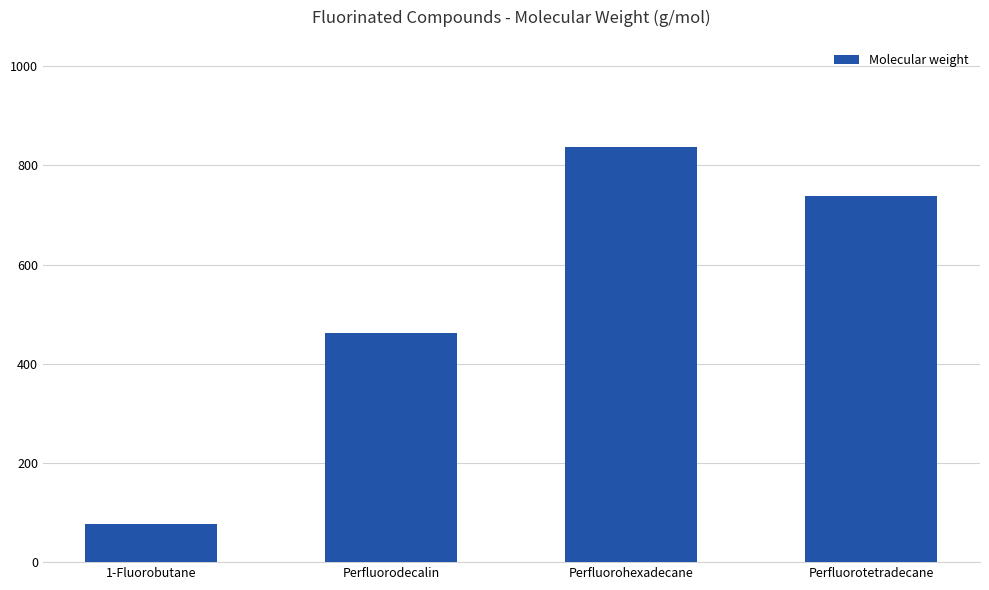

What is the value of the 2nd bar from the left?

462.1